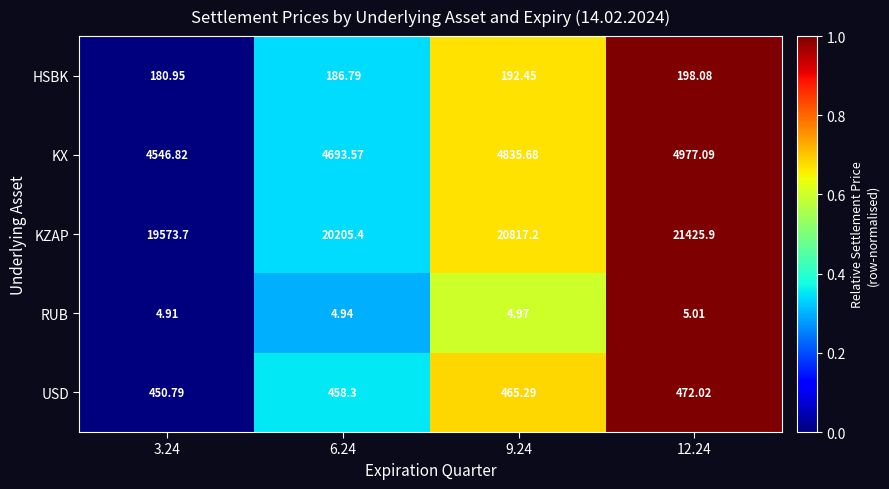

Is the value of KZAP at 9.24 greater than the value of HSBK at 12.24?

Yes